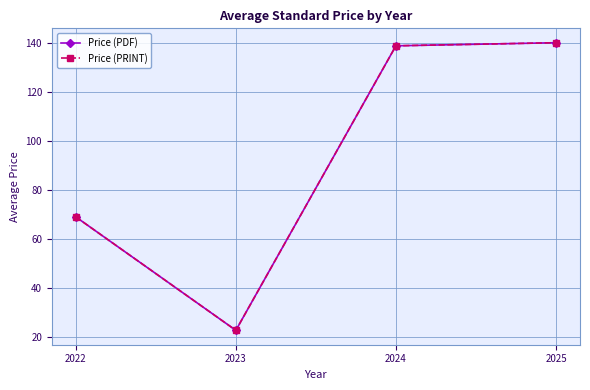

Between 2022 and 2024, which is larger?

2024